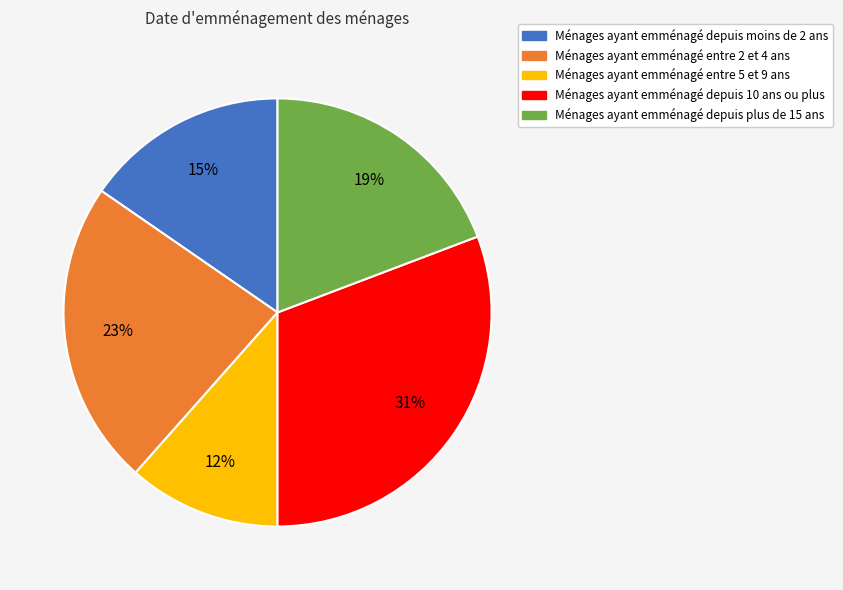

Does any single category account for the majority?

No